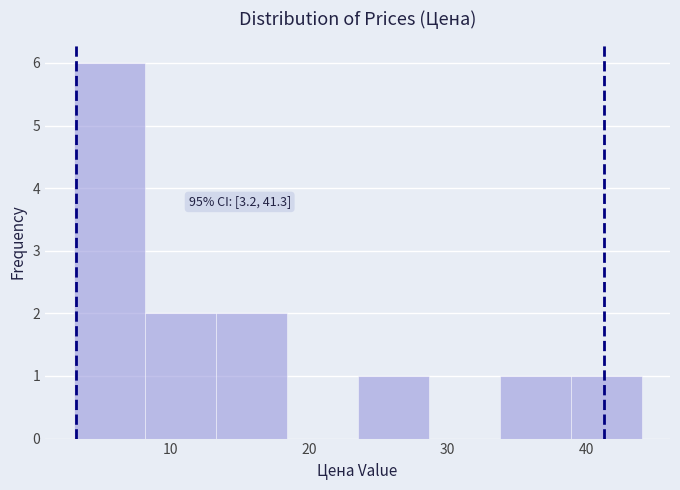

Which range on the x-axis has the tallest bar?

3 to 8